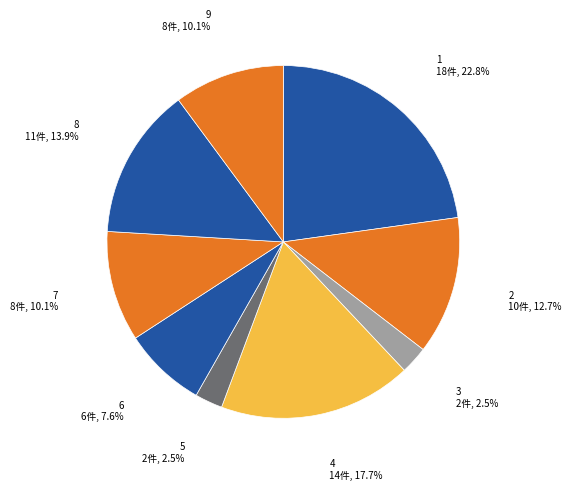

What is the smallest slice in the pie chart?

3